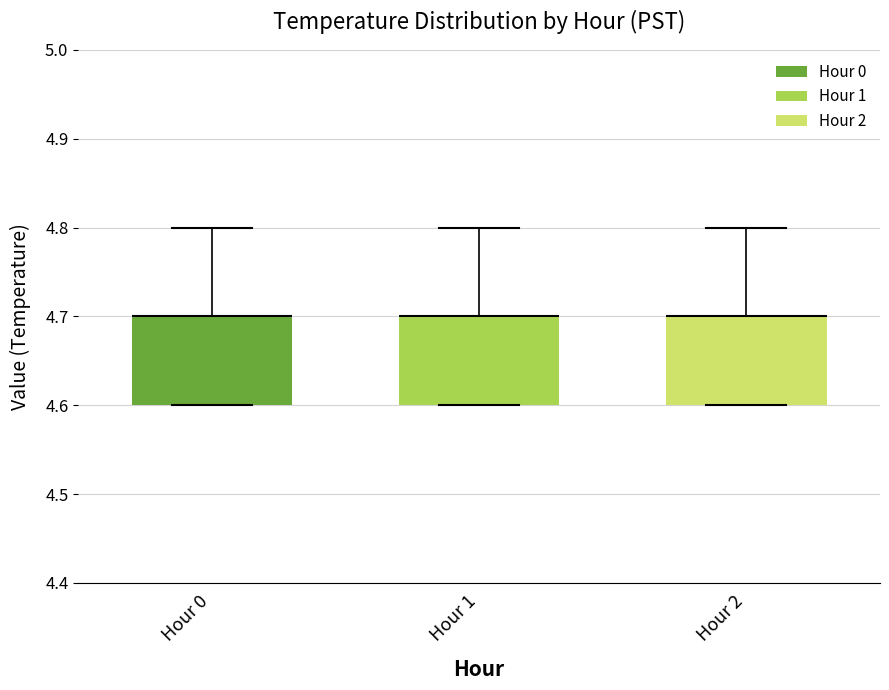

Reading left to right, transcribe this box plot: for each box, give where its median line is, the range the box spans, and where its two whiskers end, as read against the y-axis. The values are not printed on the chart, so give them approximately, as read against the axis.

Hour 0: median 4.7 (drawn on the box's upper edge), box 4.6 to 4.7, whiskers 4.6 to 4.8
Hour 1: median 4.7 (drawn on the box's upper edge), box 4.6 to 4.7, whiskers 4.6 to 4.8
Hour 2: median 4.7 (drawn on the box's upper edge), box 4.6 to 4.7, whiskers 4.6 to 4.8